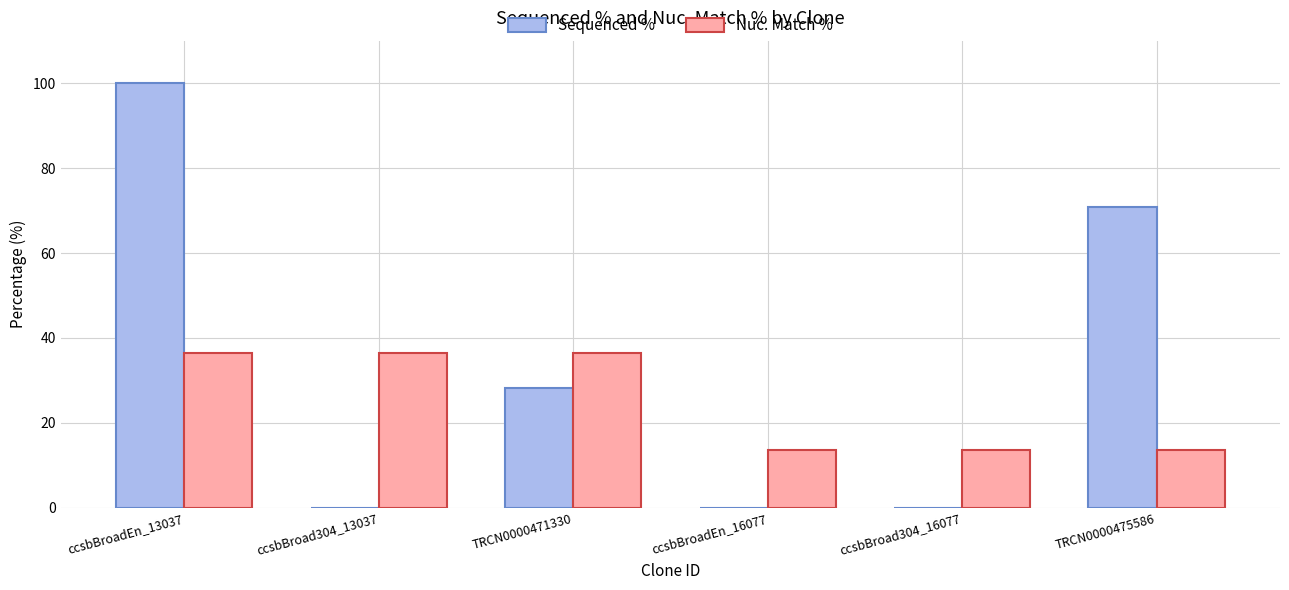

What is the greatest value displayed?

100.0